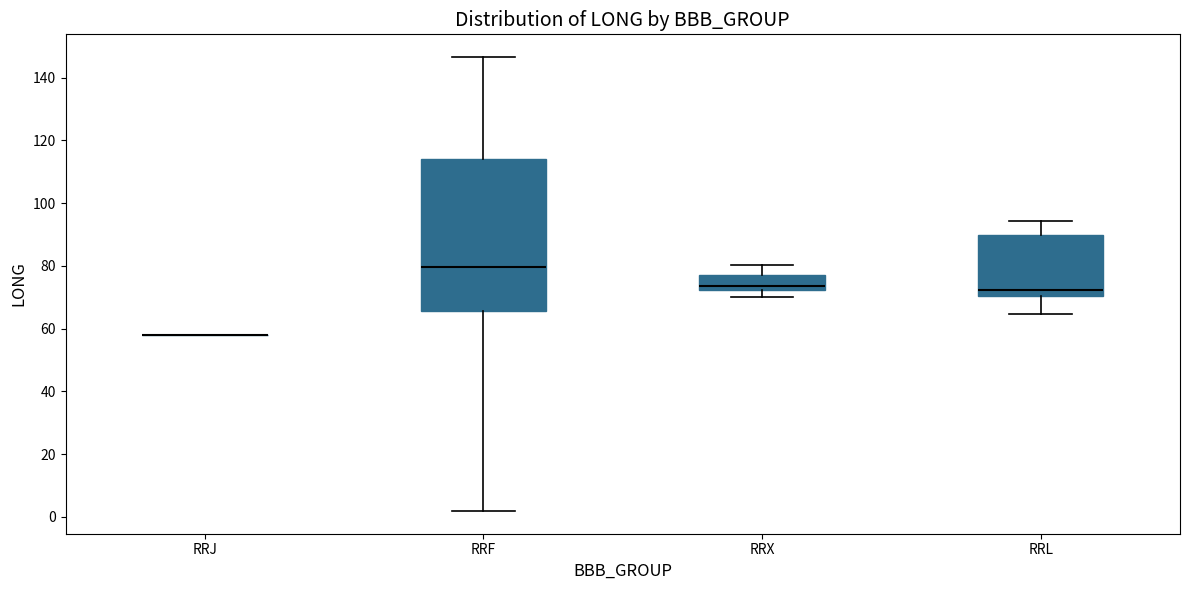

Reading left to right, transcribe this box plot: for each box, give where its median line is, the range the box spans, and where its two whiskers end, as read against the y-axis. The values are not printed on the chart, so give them approximately, as read against the axis.

RRJ: box collapsed to a line at 58, whiskers 58 to 58
RRF: median 80, box 66 to 114, whiskers 2 to 146
RRX: median 74, box 72 to 78, whiskers 70 to 80
RRL: median 72, box 70 to 90, whiskers 64 to 94